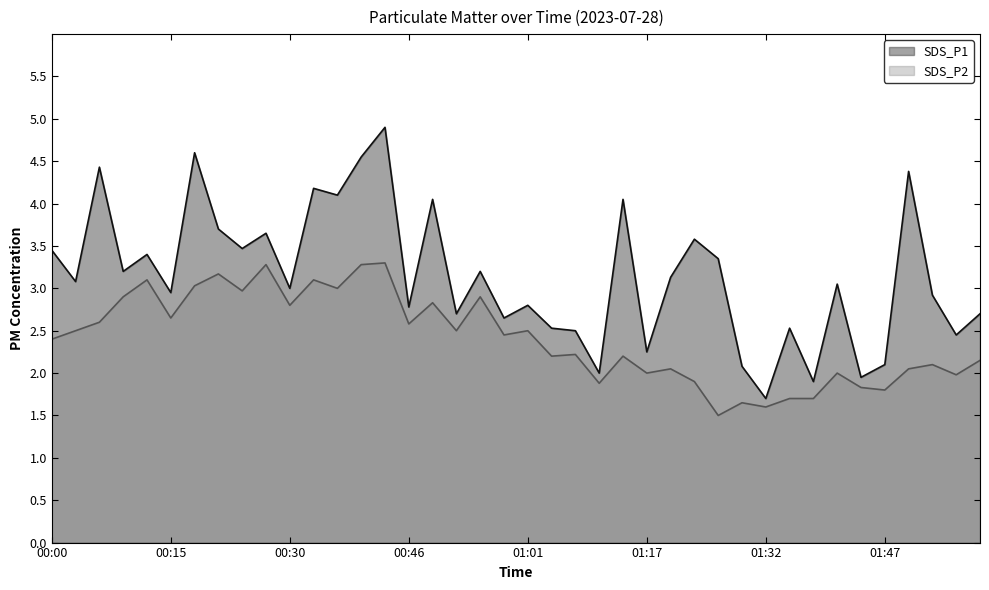

Reading left to right, transcribe all the data shown in this chart.

SDS_P1: 3.5	3.1	4.4	3.2	3.4	3.0	4.6	3.7	3.5	3.6	3.0	4.2	4.1	4.5	4.9	2.8	4.0	2.7	3.2	2.6	2.8	2.5	2.5	2.0	4.0	2.2	3.1	3.6	3.4	2.1	1.7	2.5	1.9	3.0	1.9	2.1	4.4	2.9	2.5	2.7
SDS_P2: 2.4	2.5	2.6	2.9	3.1	2.6	3.0	3.2	3.0	3.3	2.8	3.1	3.0	3.3	3.3	2.6	2.8	2.5	2.9	2.5	2.5	2.2	2.2	1.9	2.2	2.0	2.0	1.9	1.5	1.6	1.6	1.7	1.7	2.0	1.8	1.8	2.0	2.1	2.0	2.1